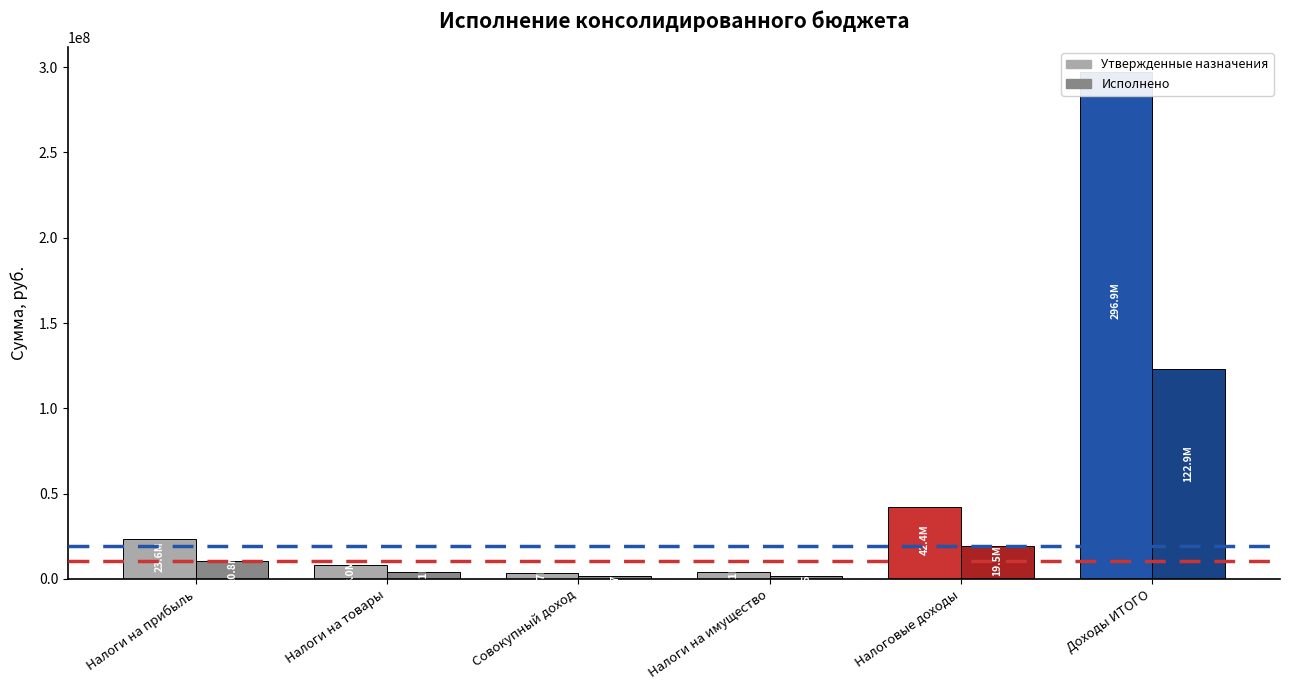

What is the label of the 2nd bar from the right?

Налоговые доходы